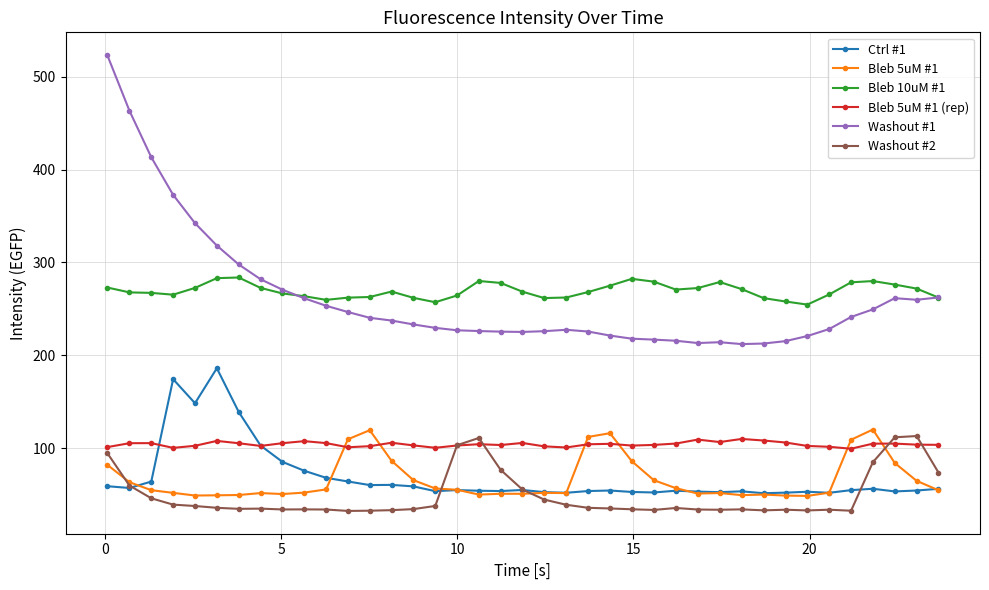

What is the maximum value for Bleb 10uM #1?

283.8